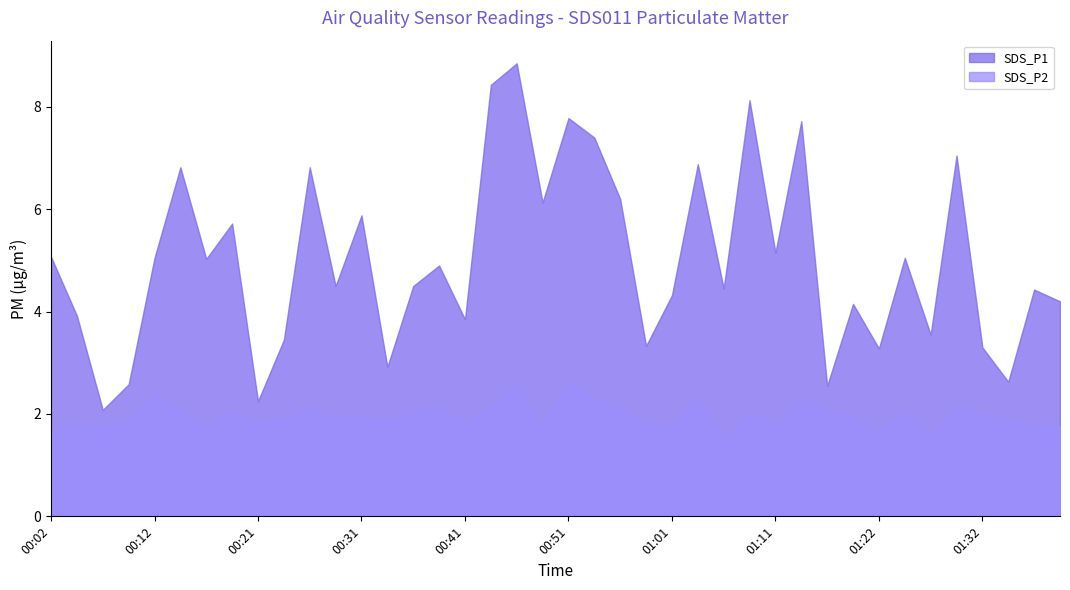

What is the difference between the highest and lowest values at 00:31?

3.9